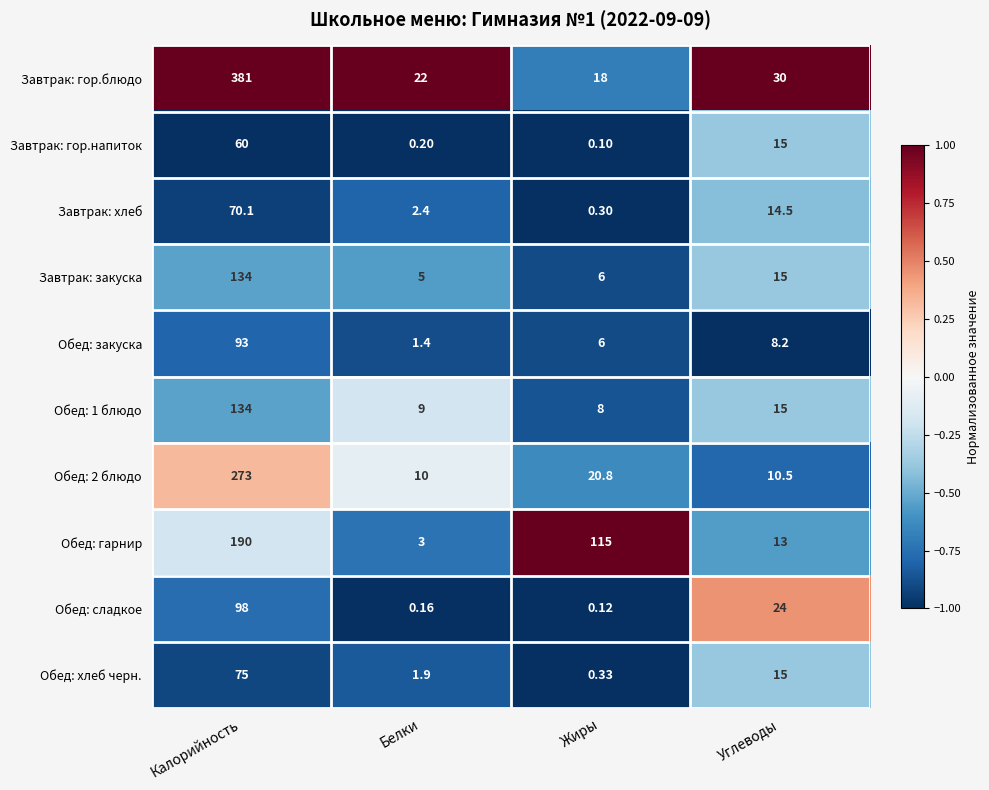

Which series has the widest spread of values?

Завтрак: гор.блюдо